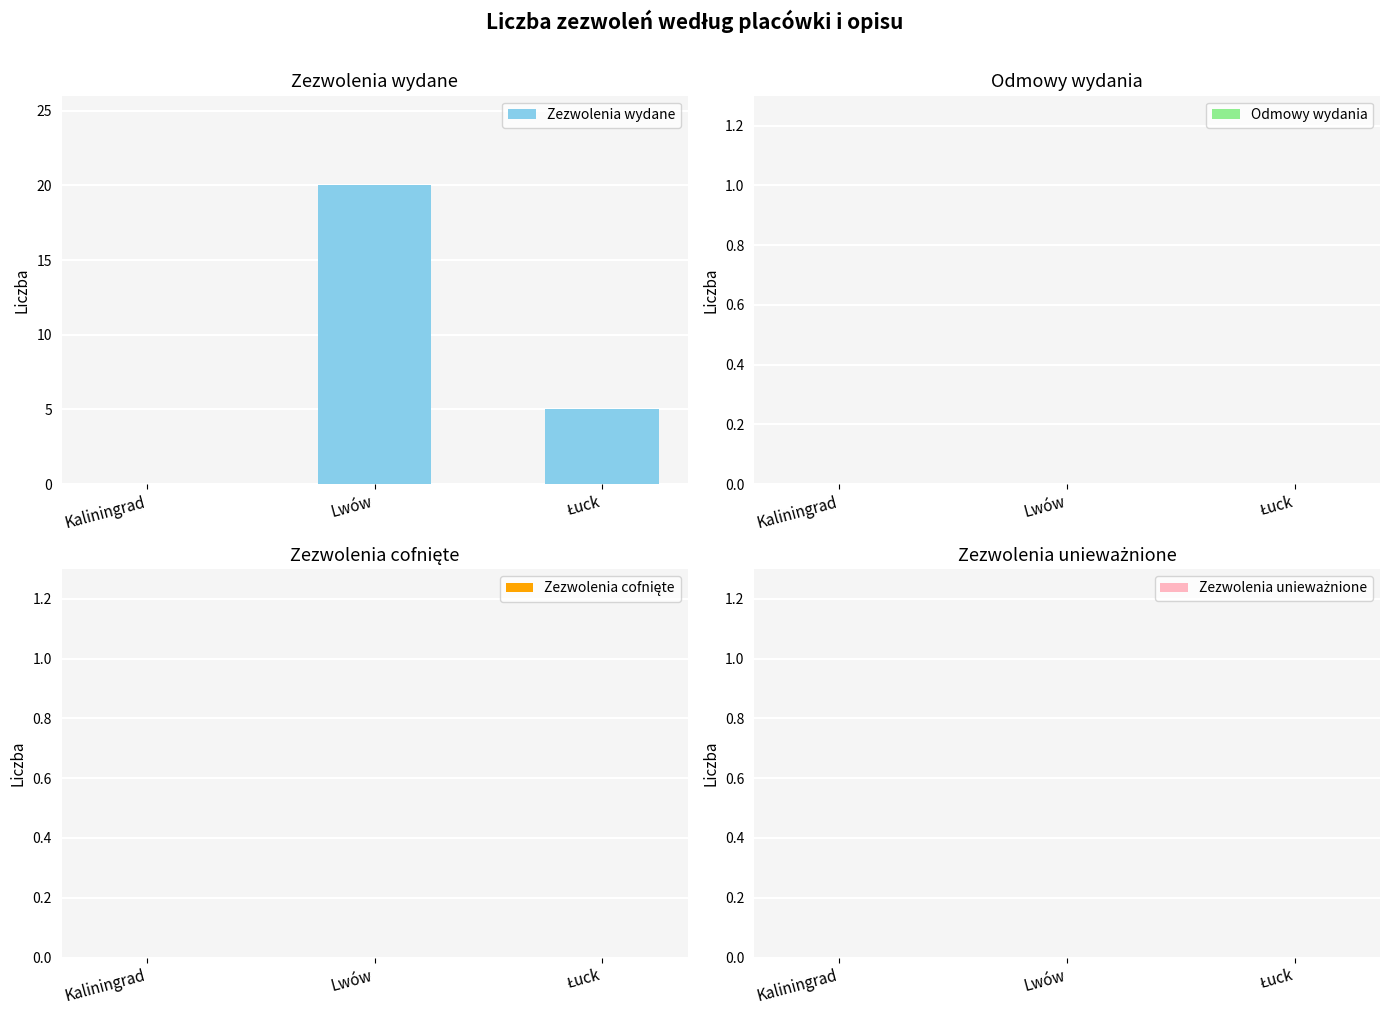

What is the sum of all values?

25